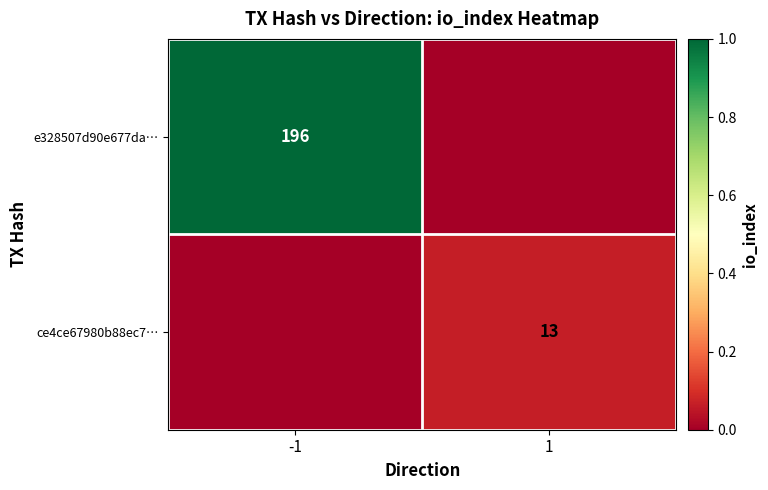

Is the value of ce4ce67980b88ec7… at 1 greater than the value of e328507d90e677da… at -1?

No